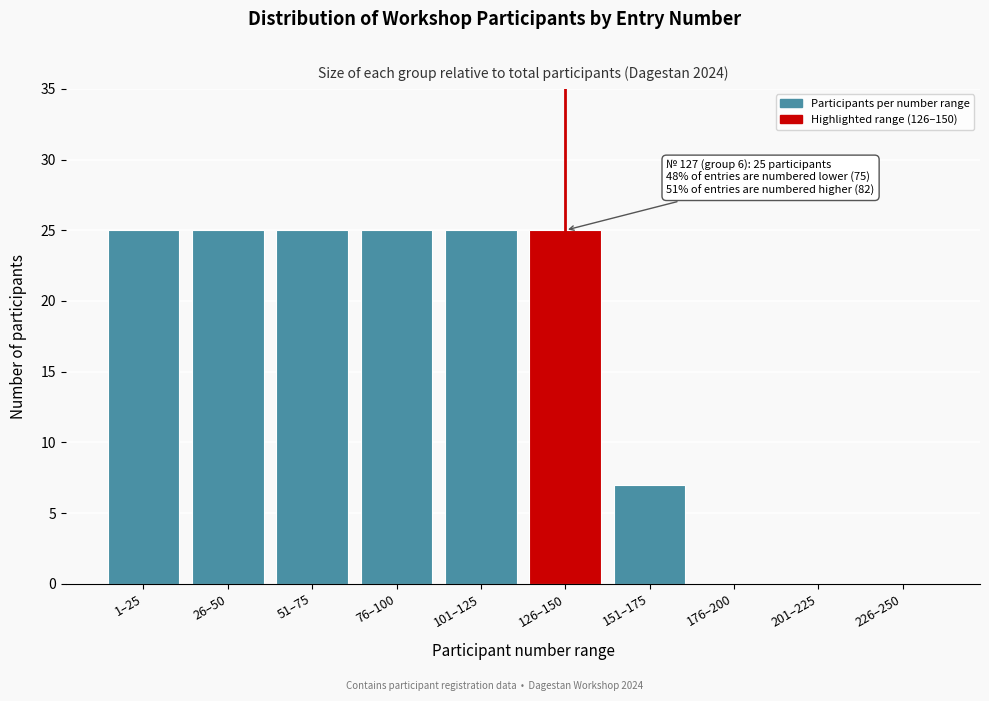

Reading right to left, what are all the values shown in this chart?

226–250=0	201–225=0	176–200=0	151–175=7	126–150=25	101–125=25	76–100=25	51–75=25	26–50=25	1–25=25